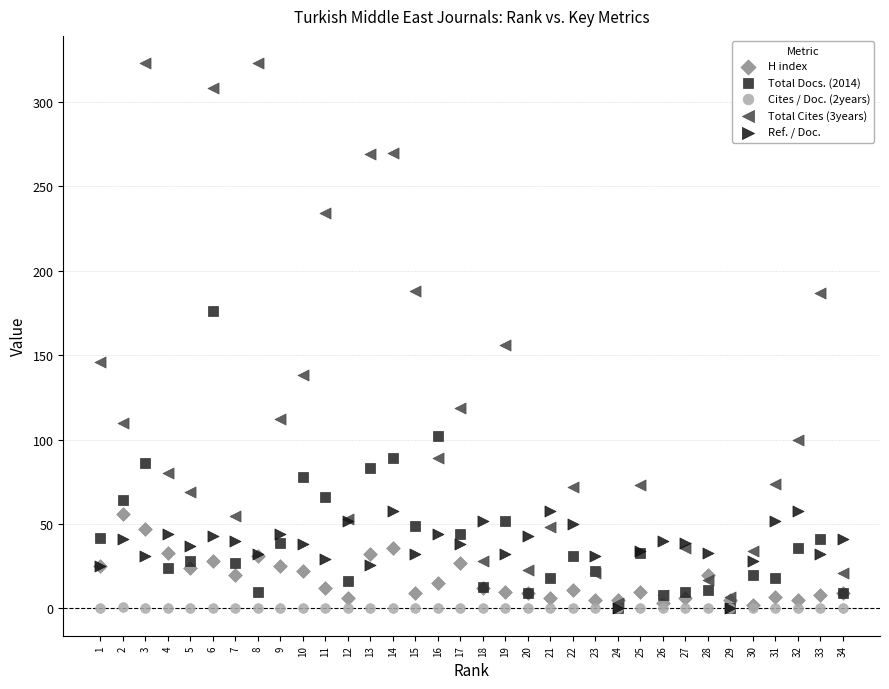

Across all series, what Y value is closest to 161?

156